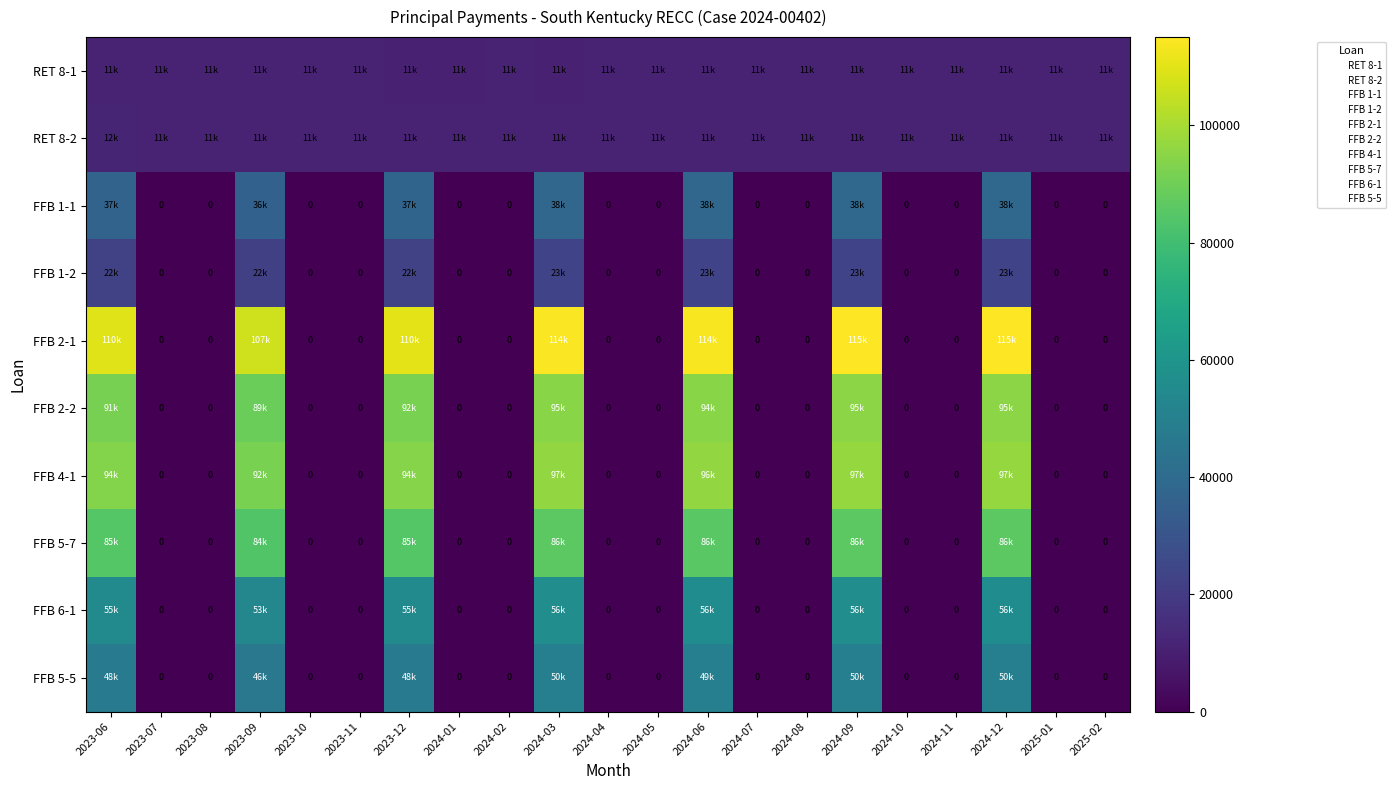

True or false: RET 8-2 has a value of 3368.3 at 2024-08.

False